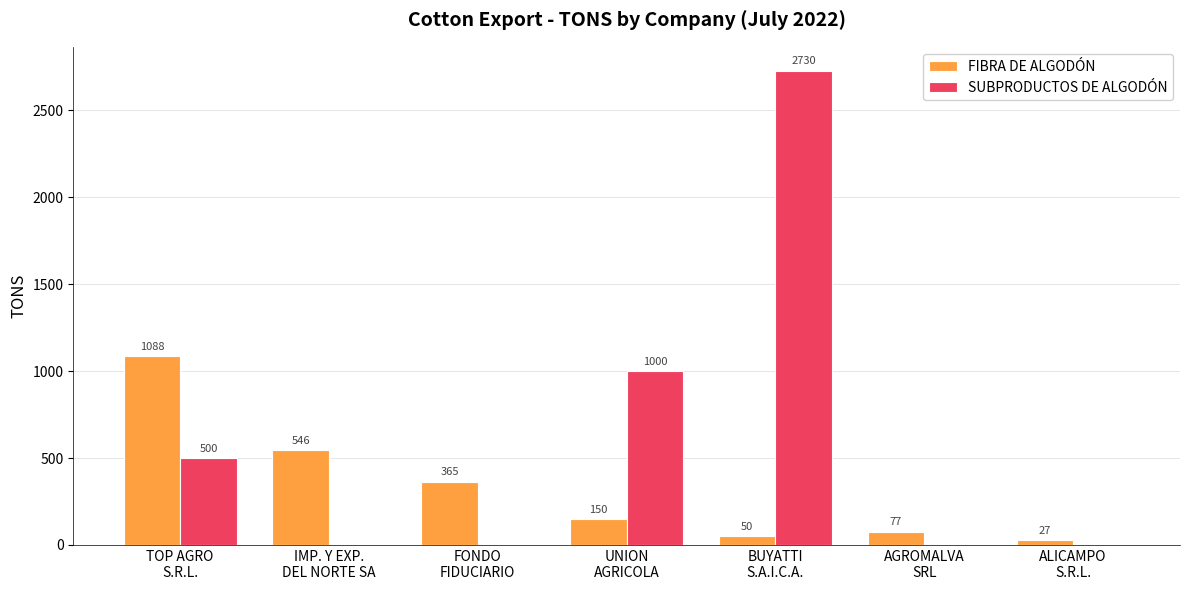

Which series has the largest total across all categories?

SUBPRODUCTOS DE ALGODÓN